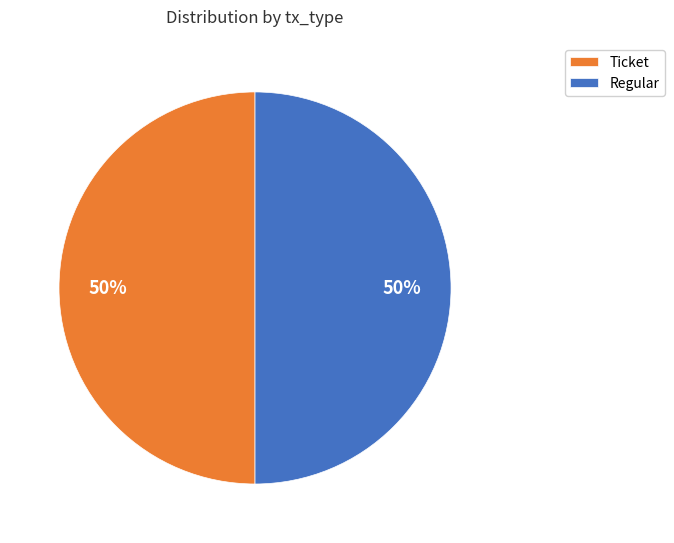

Approximately how many times larger is the value at Ticket compared to Regular?

1.0